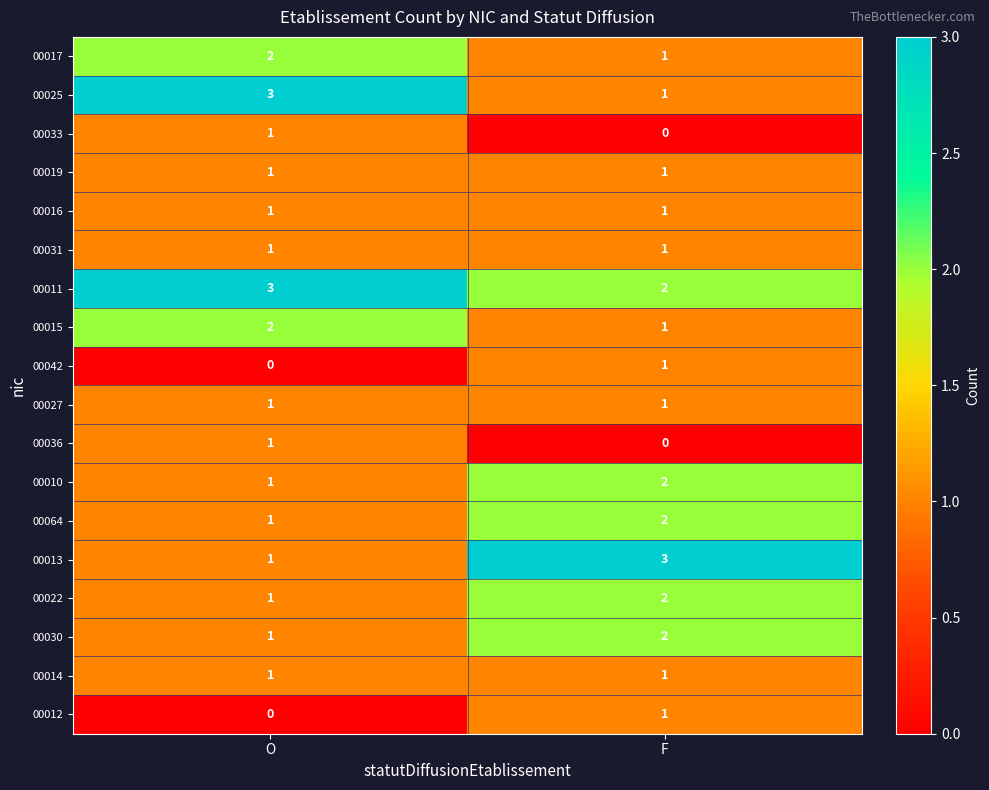

What is the sum of the 00015 values at F and O?

3